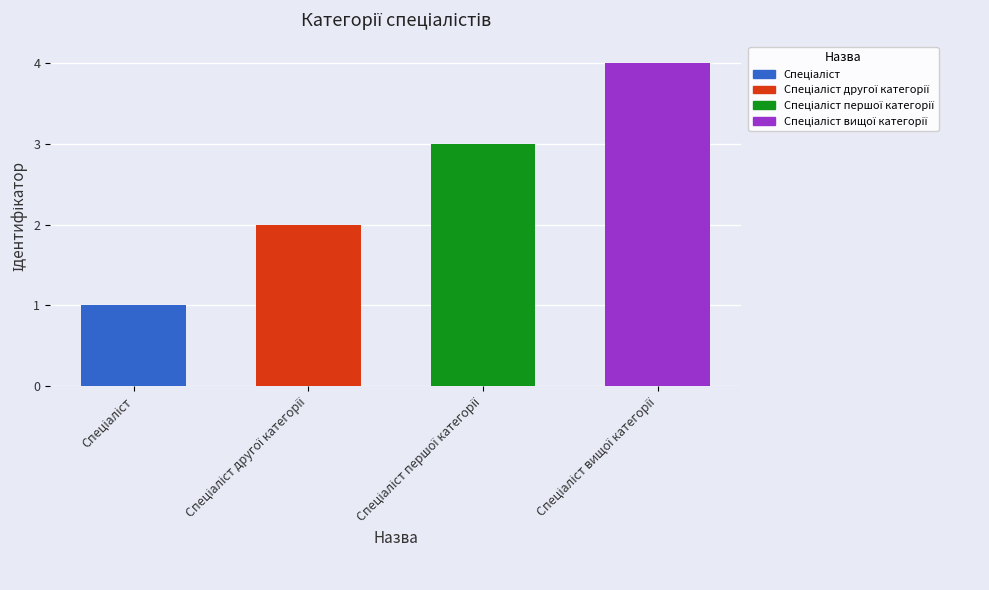

Count the values in the range 2 to 4.

3